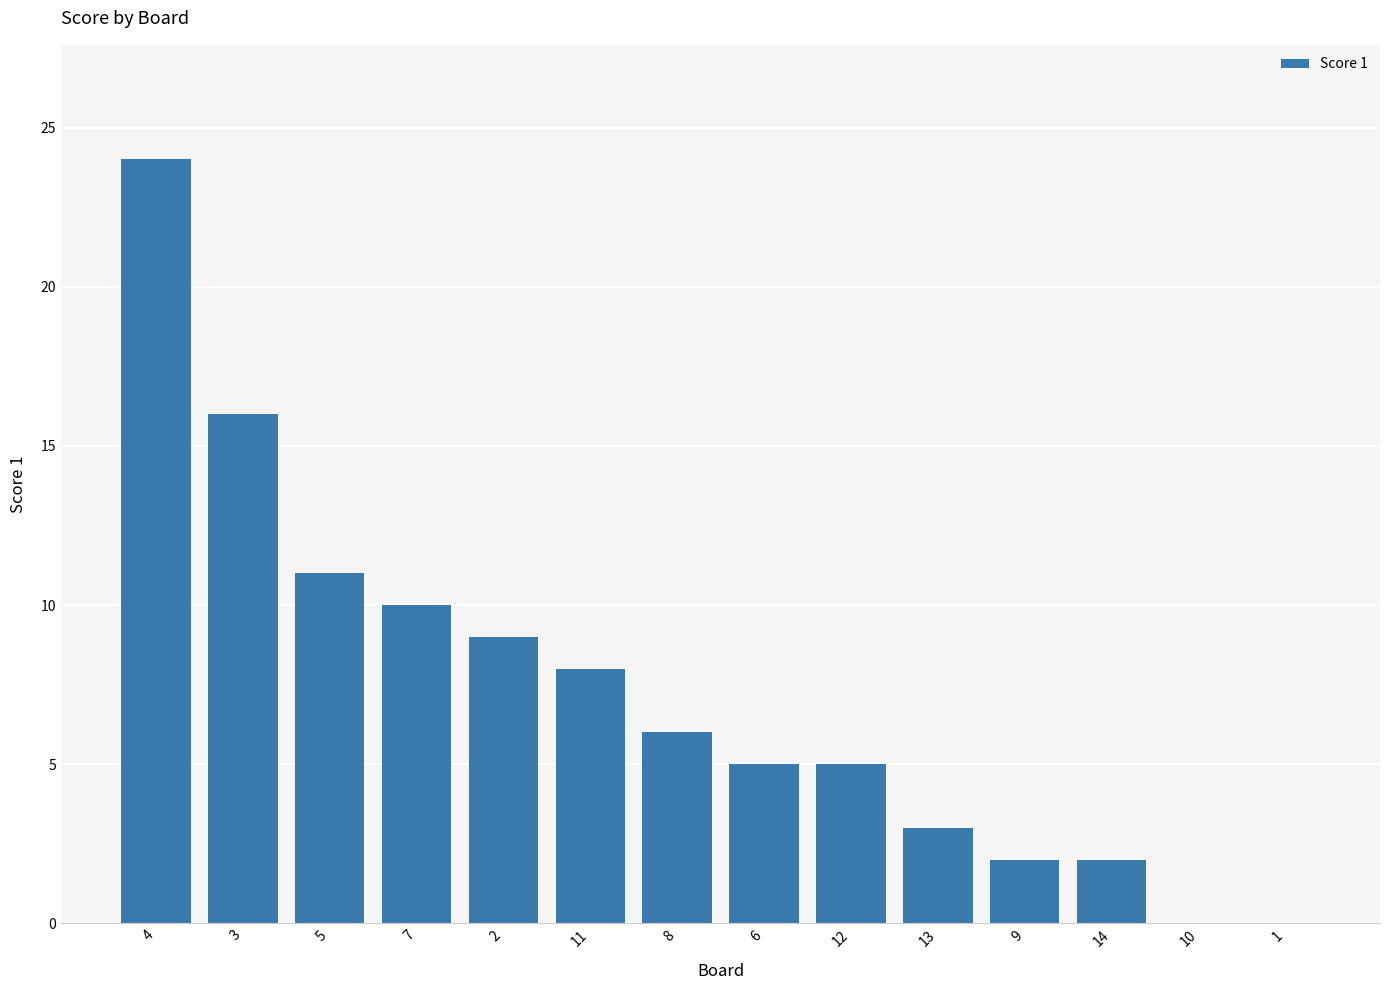

What is the maximum value shown in the chart?

24